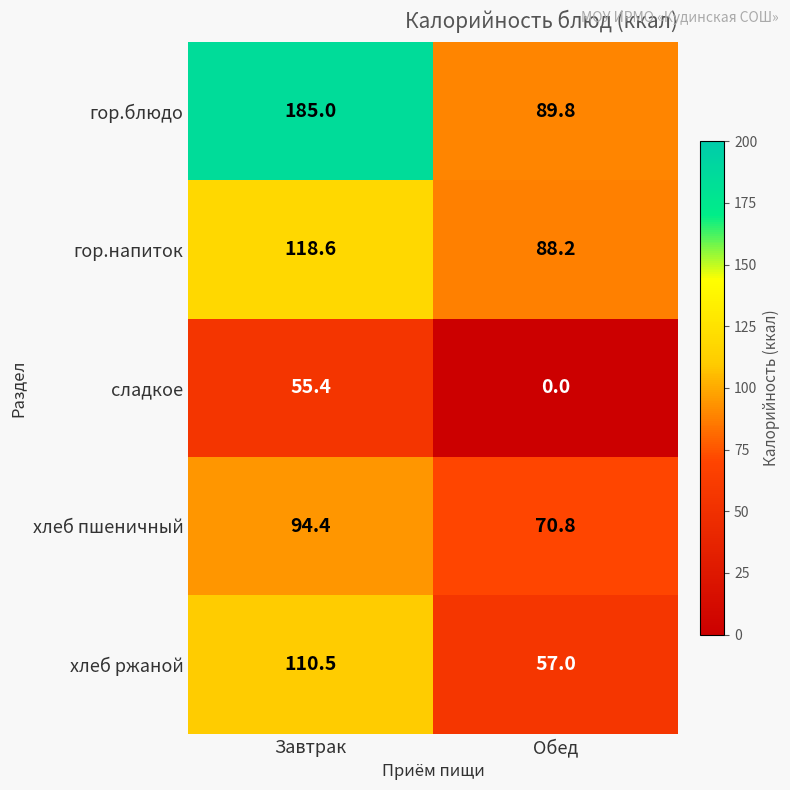

What is the spread (max minus min) of values at Обед?

89.8